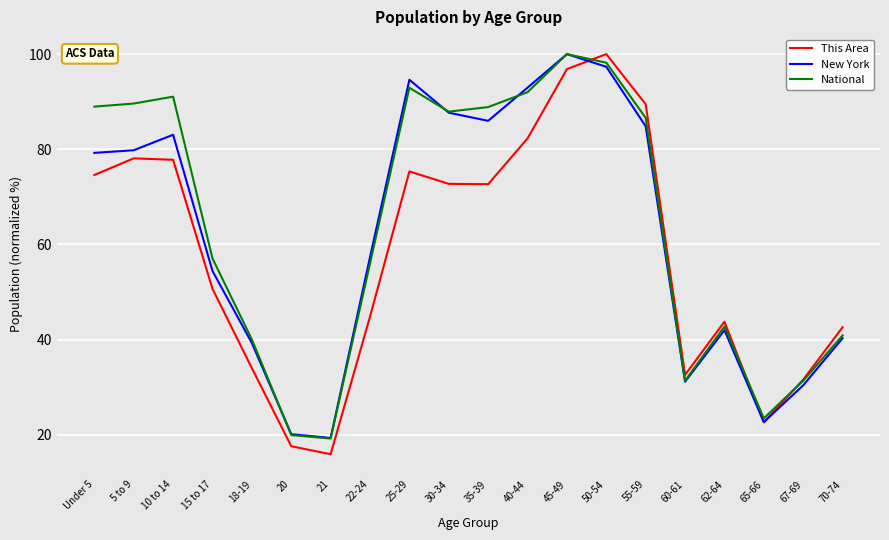

What is the difference between the highest and lowest values at 10 to 14?

13.3